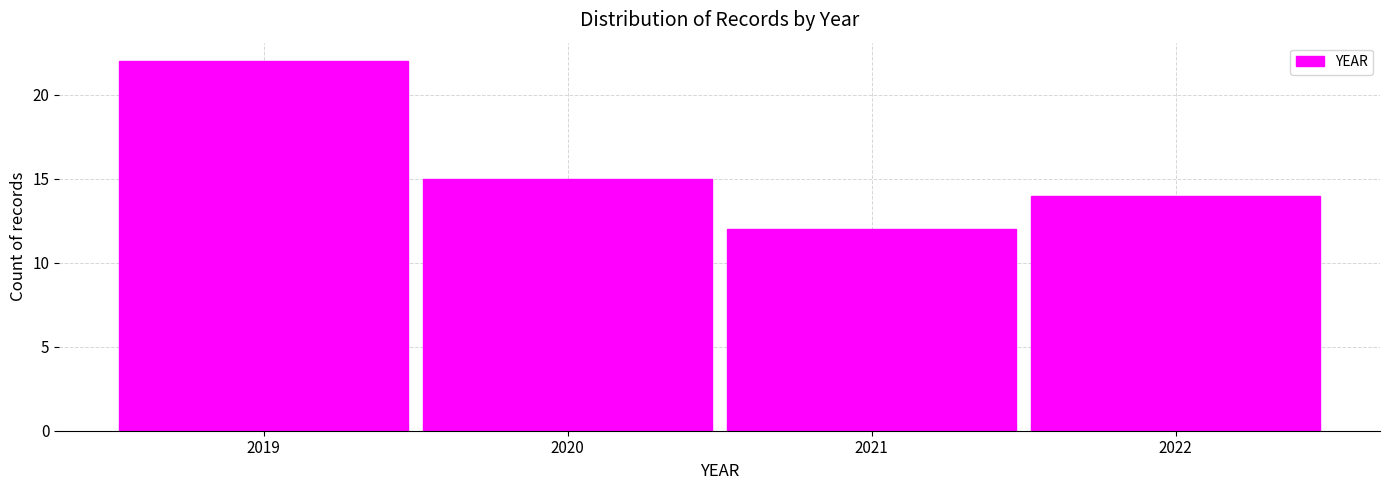

How tall is the bar that spans 2019.5 to 2020.5 on the x-axis? The values are not printed on the chart, so give them approximately, as read against the axis.

15